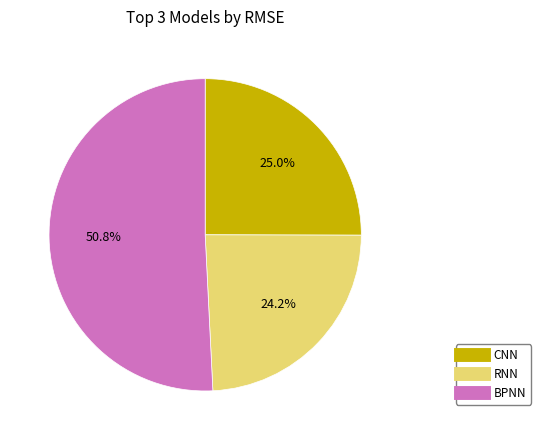

Which has a higher value, RNN or BPNN?

BPNN